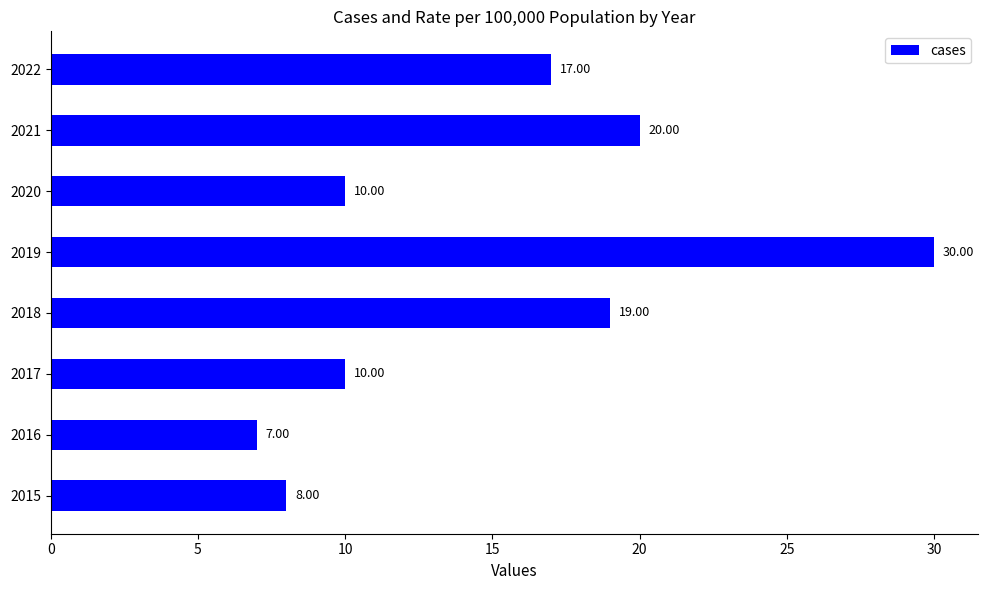

At which category does the chart reach its minimum across all series?

2016